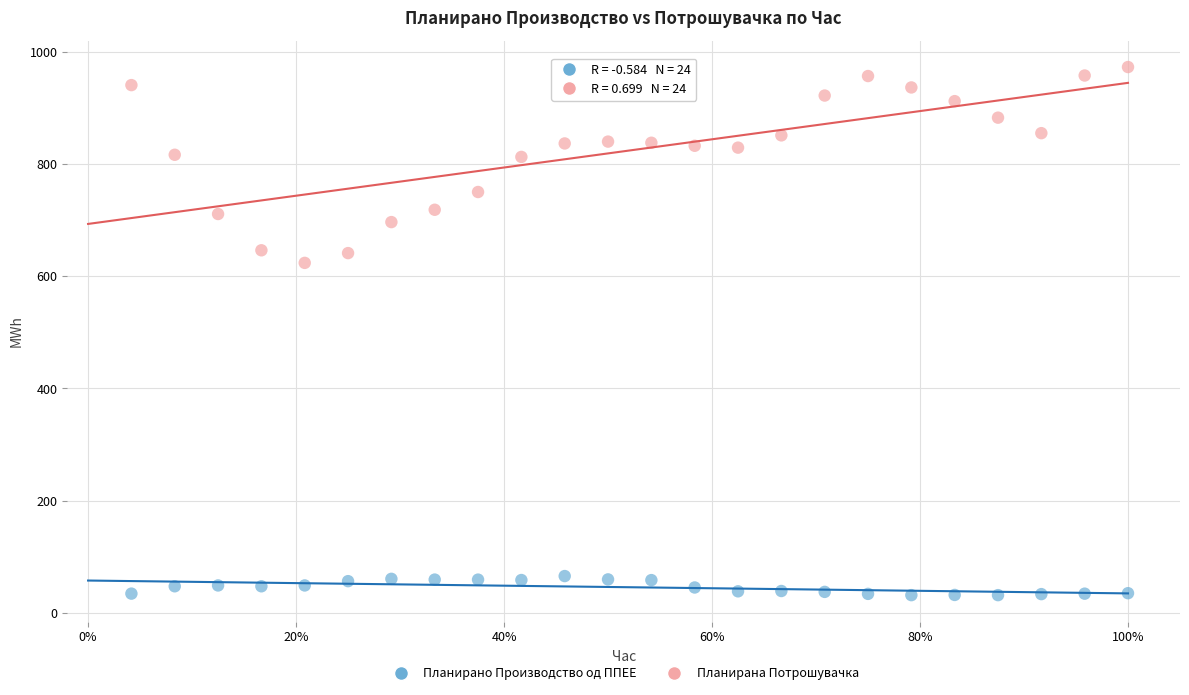

Which series reaches the maximum Y coordinate?

Планирана Потрошувачка